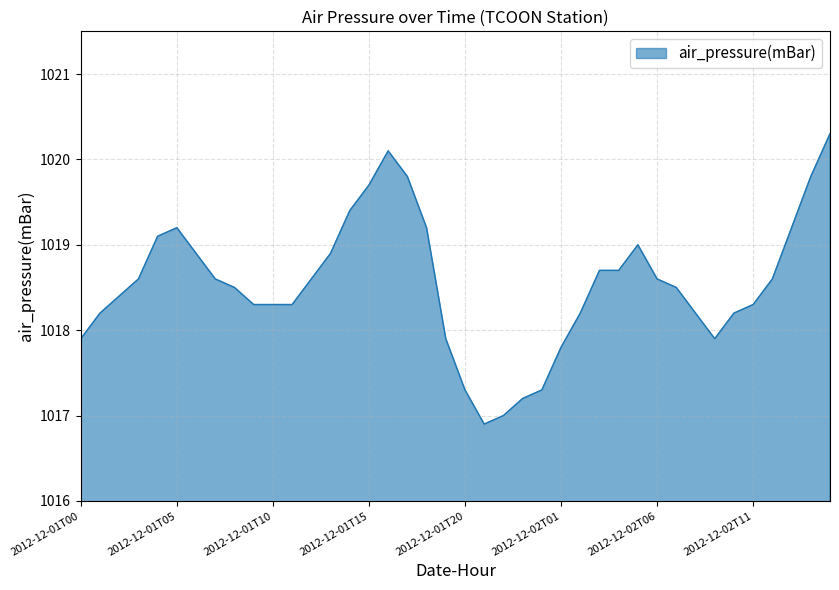

What is the smallest value displayed?

1016.9